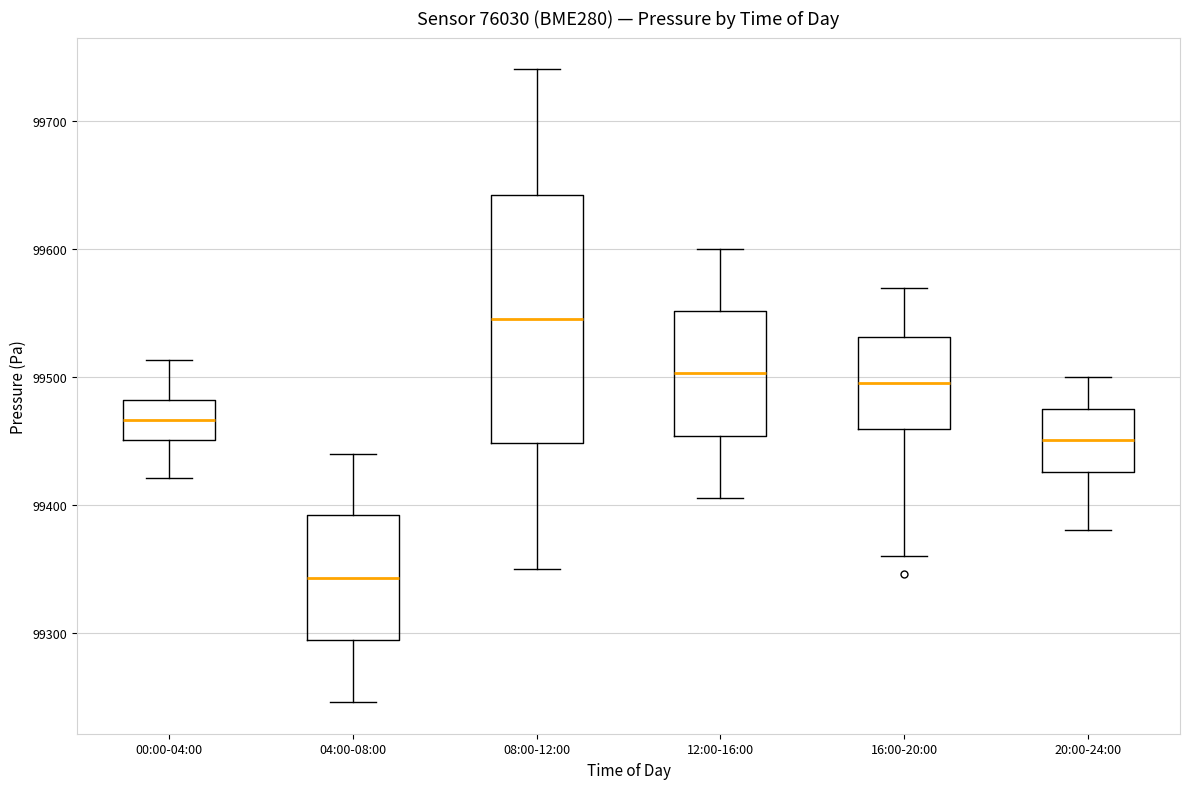

Which box is the tallest, from its lower edge to its upper edge?

08:00-12:00